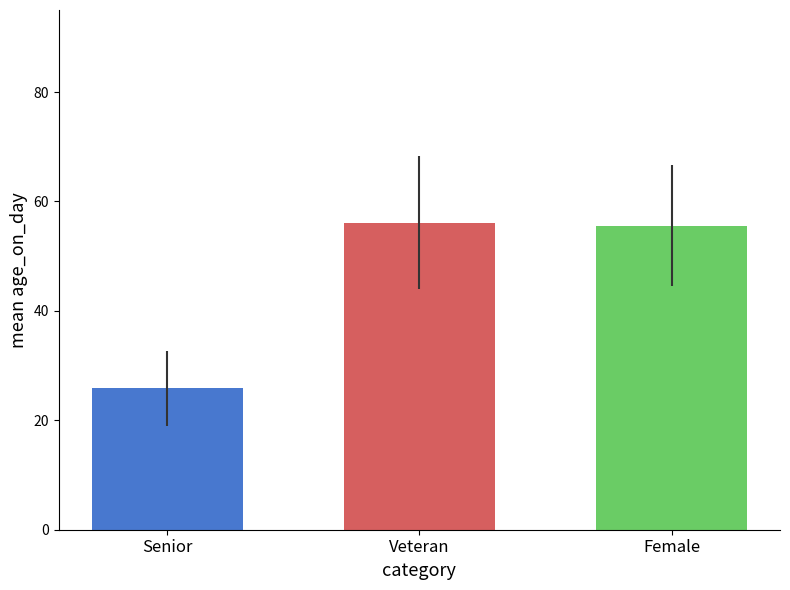

What is the spread (max minus min) of values at Veteran?

30.2